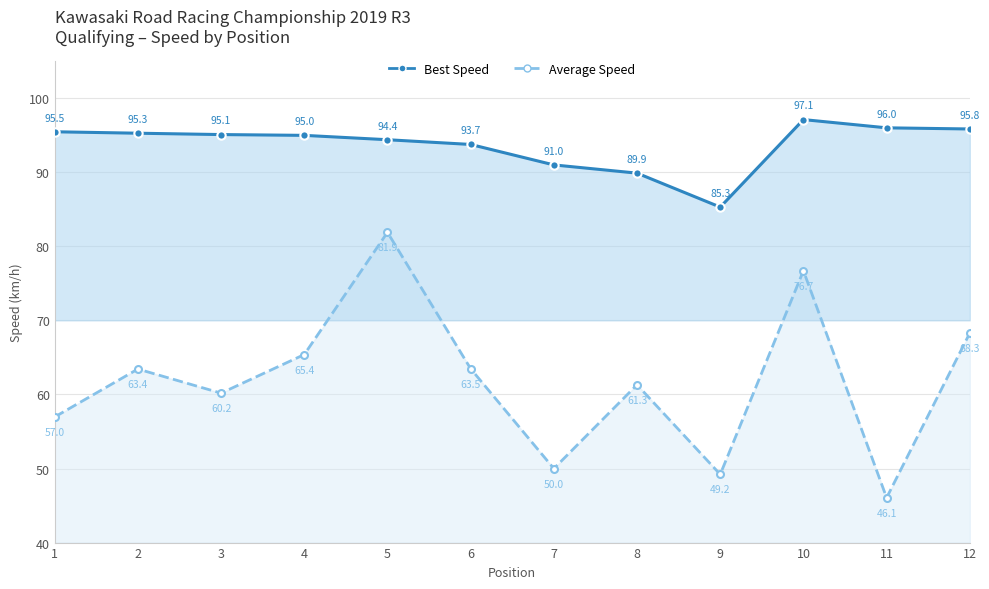

At how many categories does at least one series exceed 63?

12